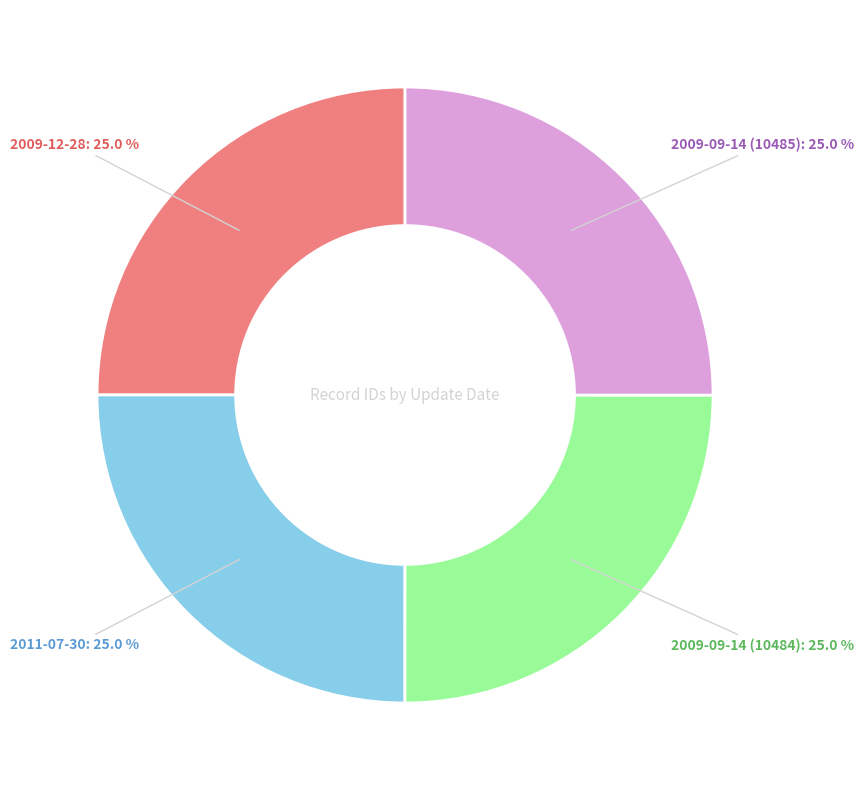

What is the ratio of the value at 2009-09-14 (10484) to the value at 2011-07-30?

1.0